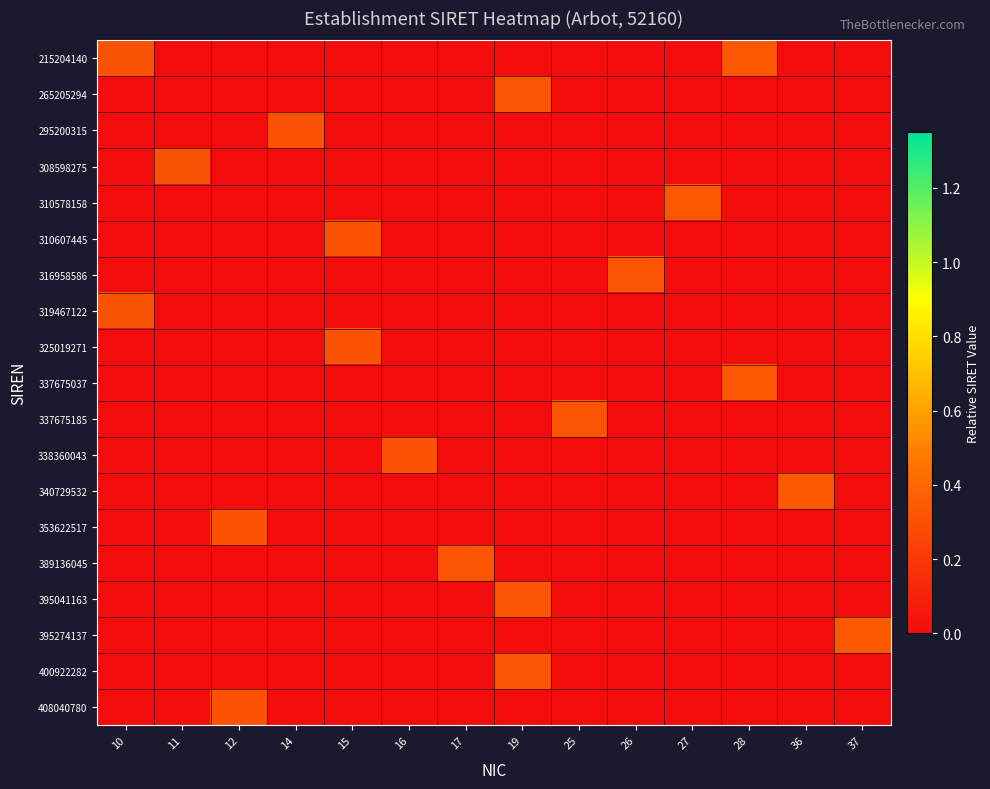

Which category has the lowest value across all series?

11